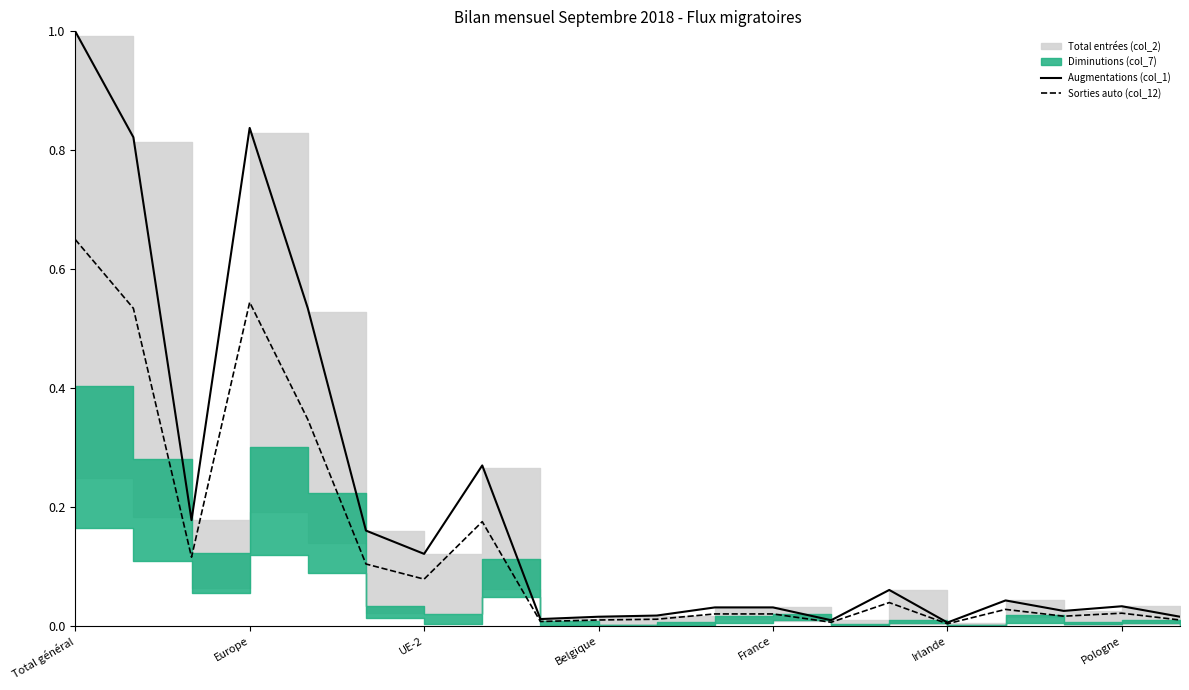

At which label does Augmentations (col_1) reach its peak?

Total général